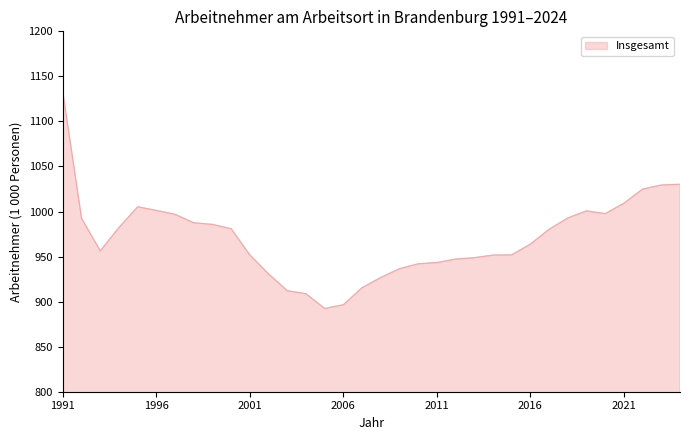

What is the minimum value shown in the chart?

892.4